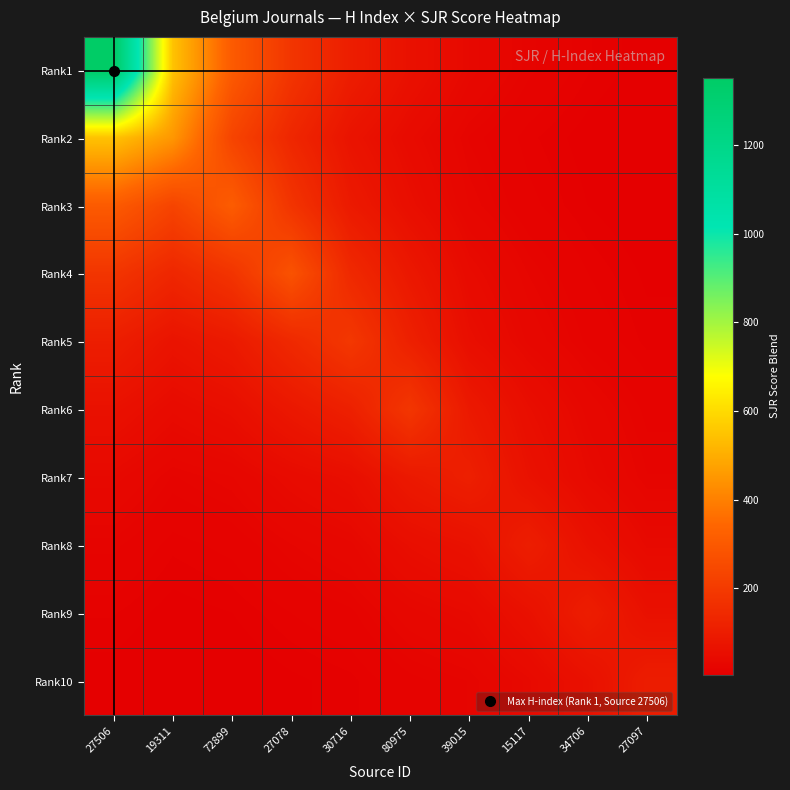

Count the number of data series in this chart.

10